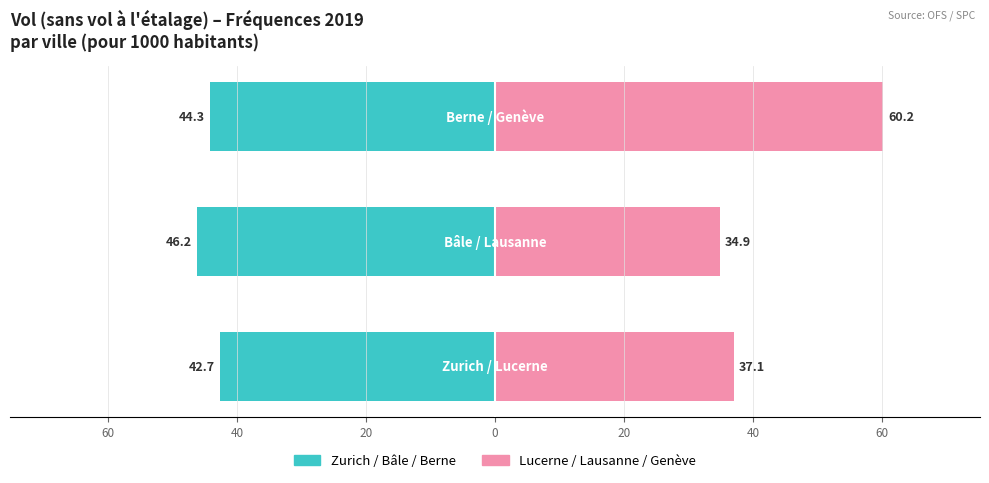

What is the difference between the maximum and minimum values in the Lucerne / Lausanne / Genève series?

25.3